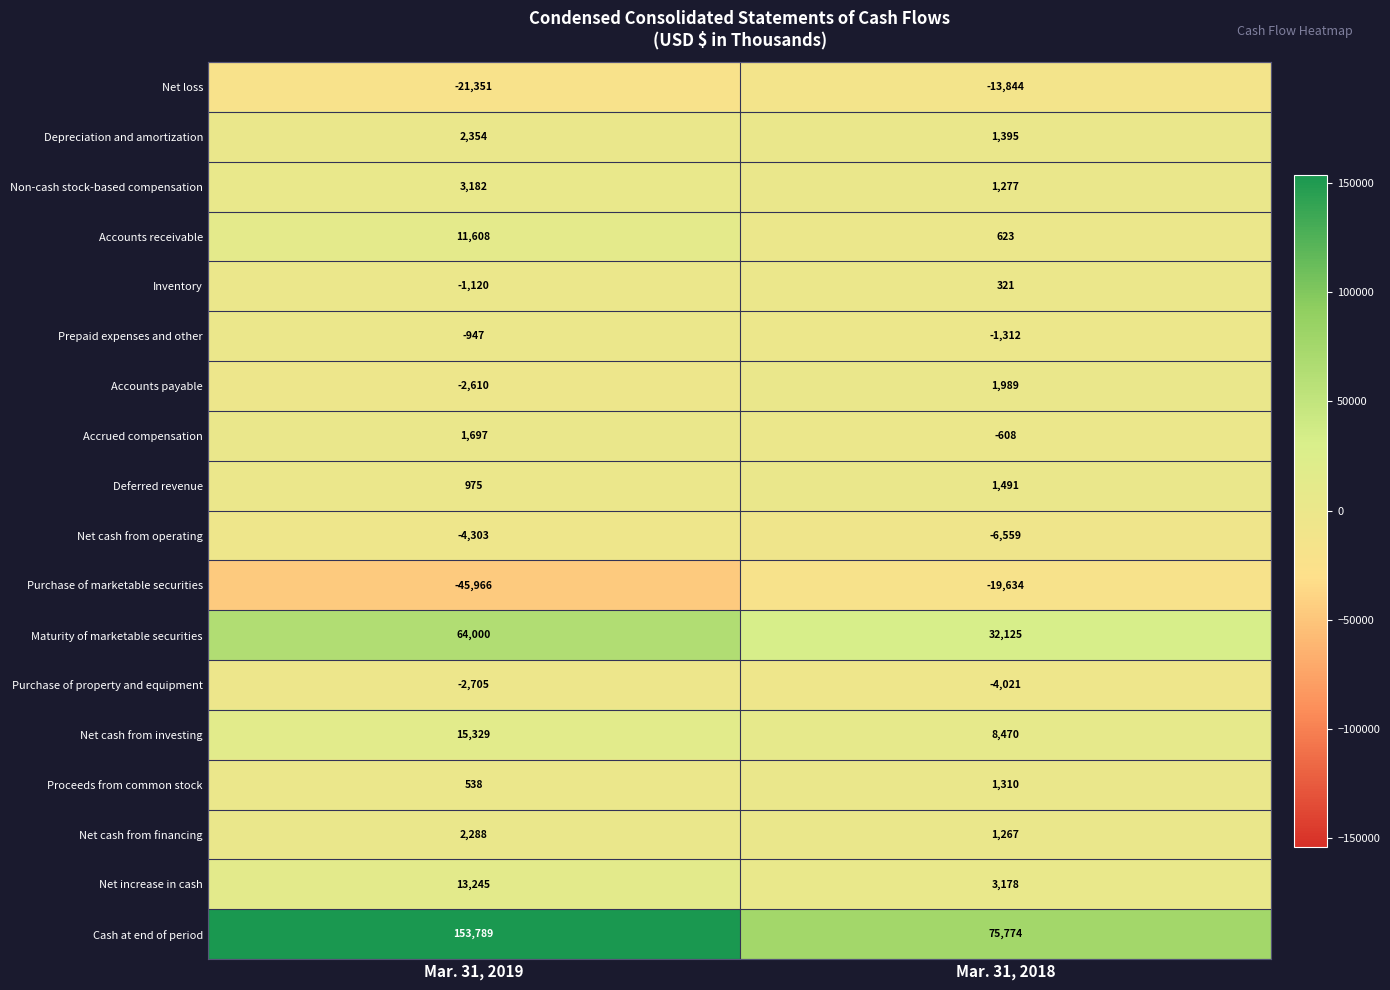

Between Mar. 31, 2019 and Mar. 31, 2018, which series saw the biggest shift?

Cash at end of period